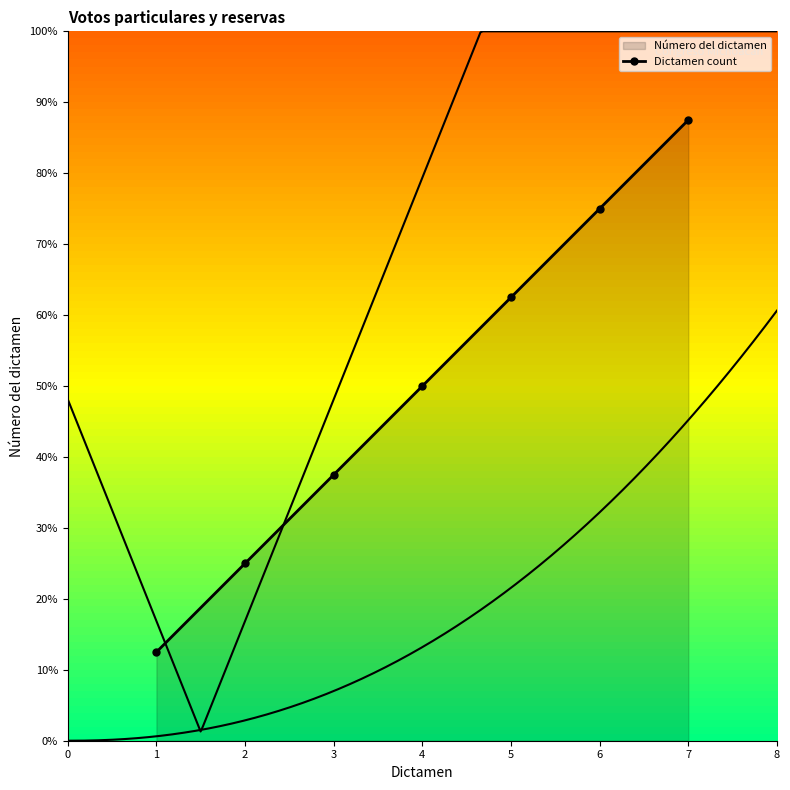

Does the chart have visible grid lines?

No